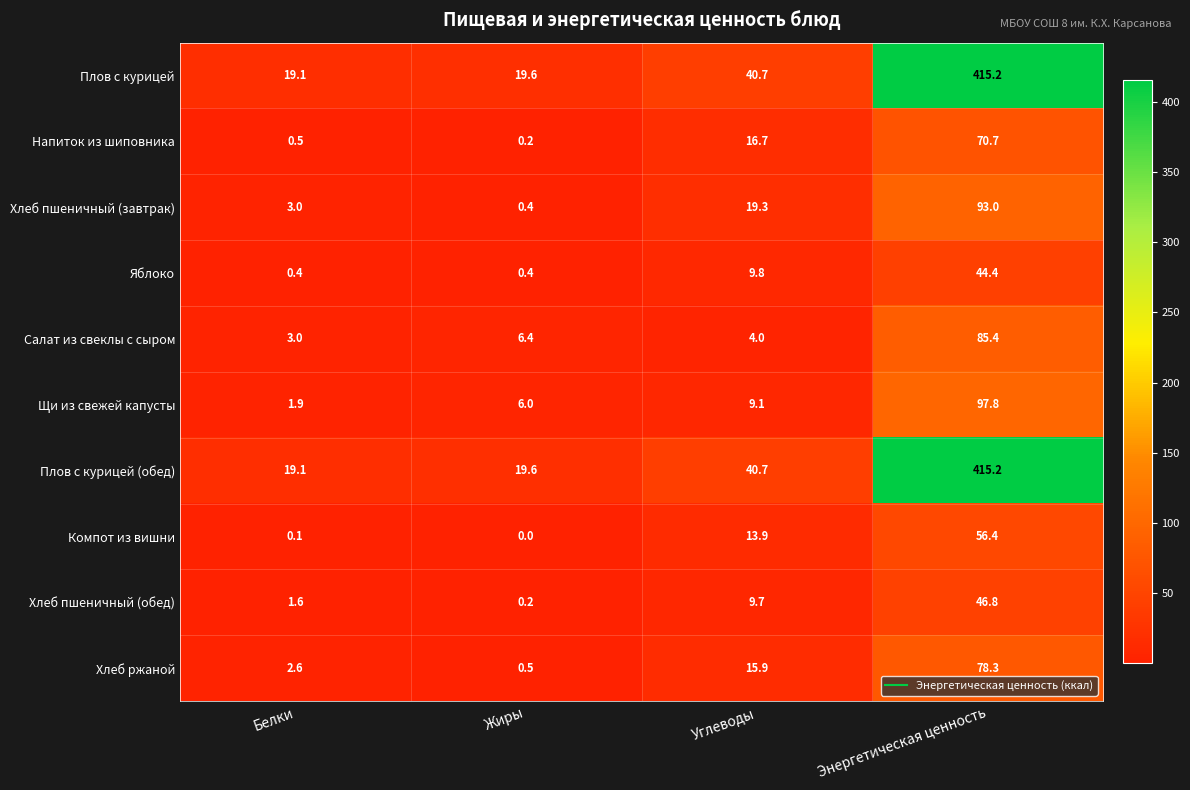

What is the difference between the highest and lowest values at Энергетическая ценность?

370.8